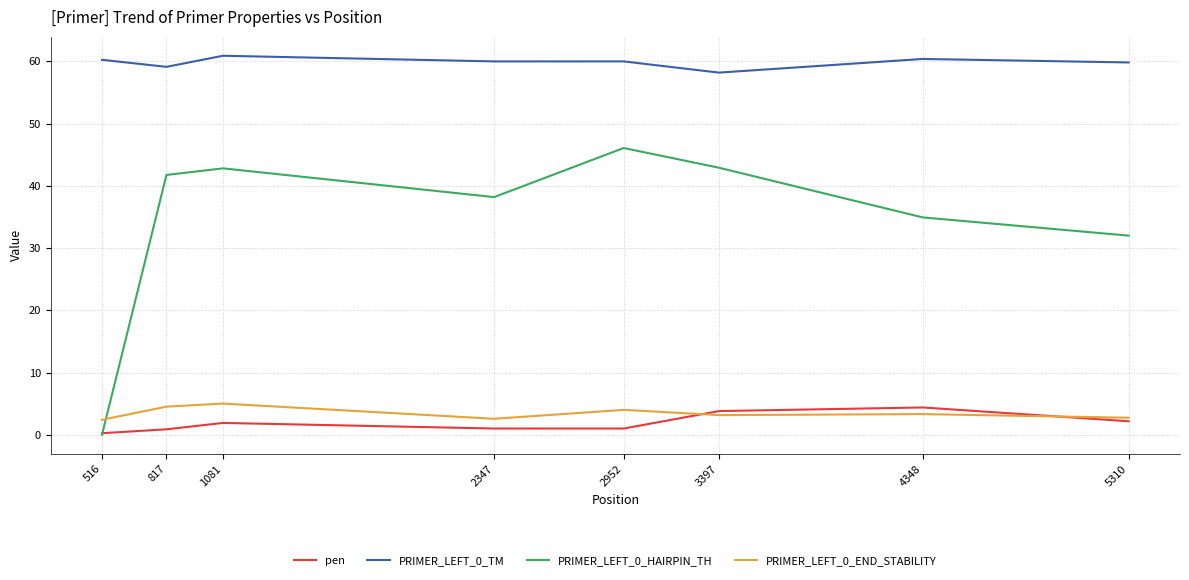

True or false: PRIMER_LEFT_0_TM and pen intersect in this chart.

False